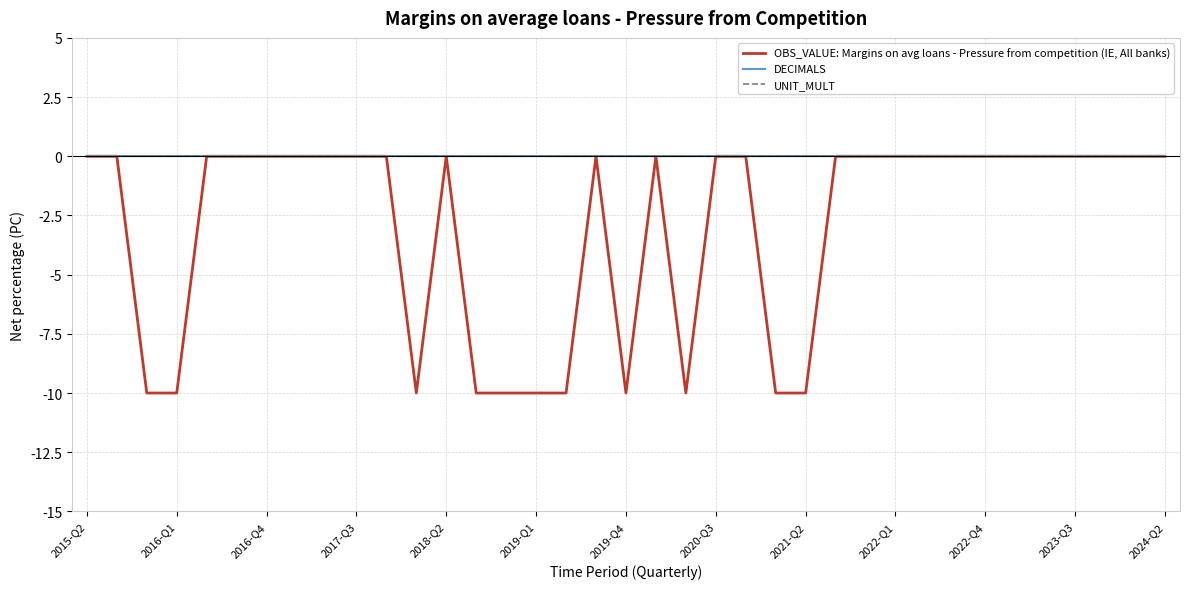

True or false: OBS_VALUE: Margins on avg loans - Pressure from competition (IE, All banks) and UNIT_MULT intersect in this chart.

False